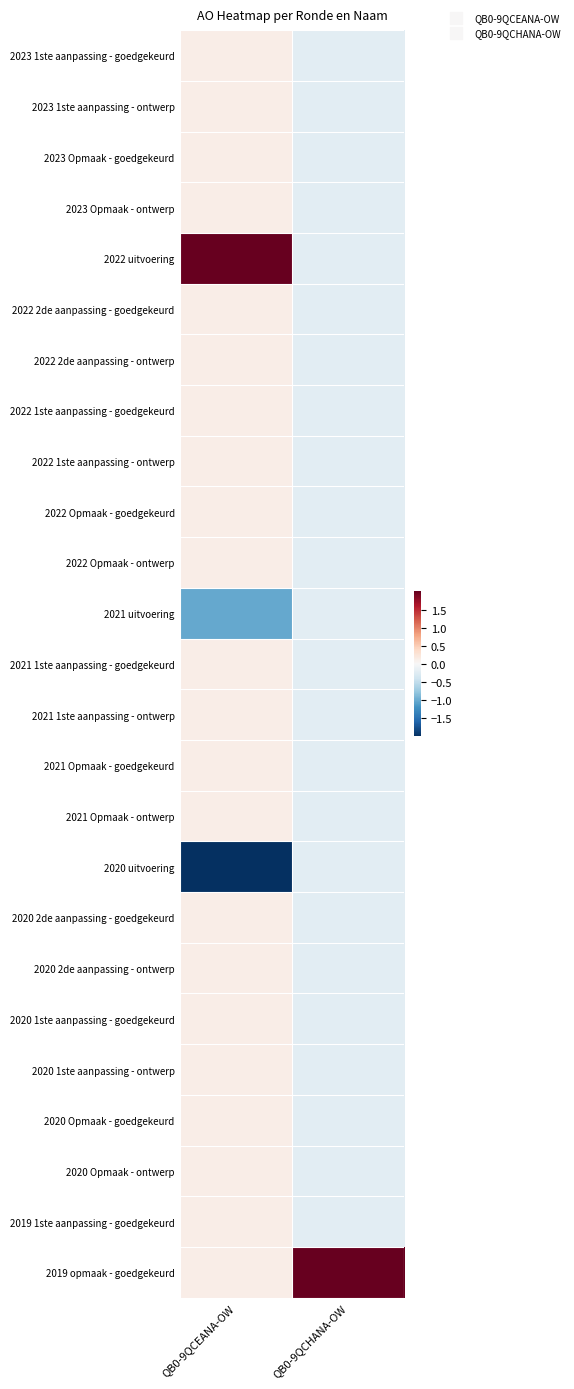

At how many categories does at least one series exceed 1?

2